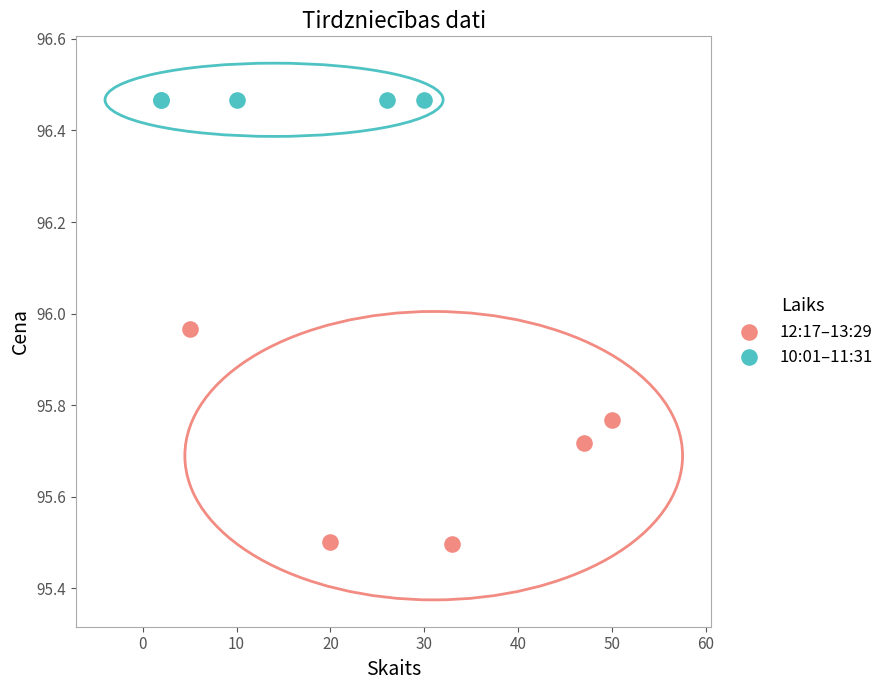

Which series reaches the minimum Y coordinate?

12:17–13:29